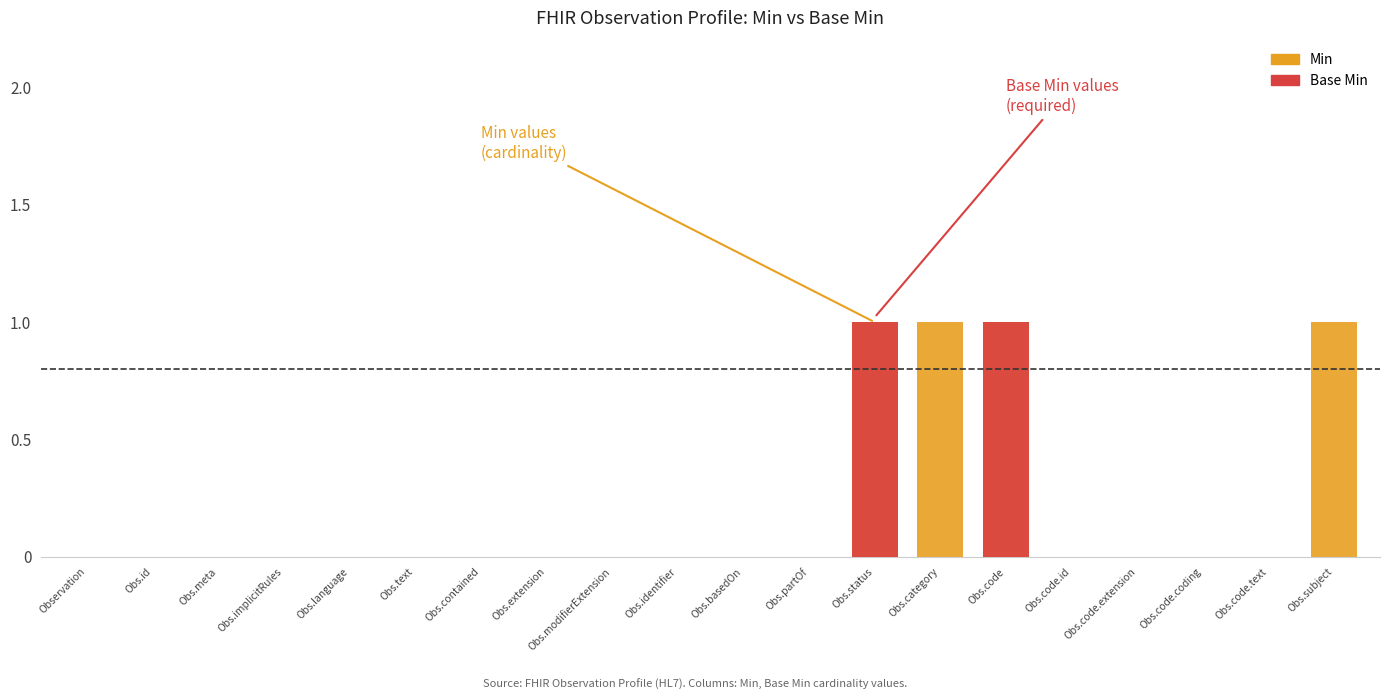

What is the difference between the maximum and minimum values in the Base Min series?

1